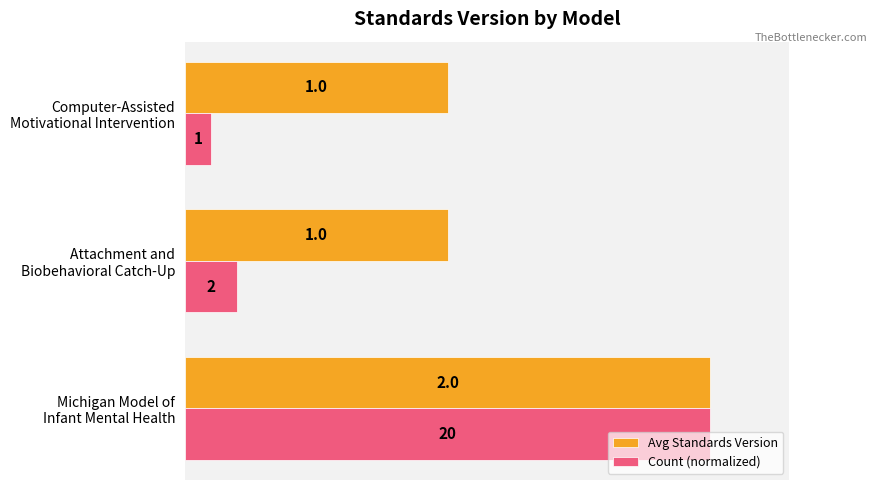

Count the Avg Standards Version values in the range 0 to 1.

3